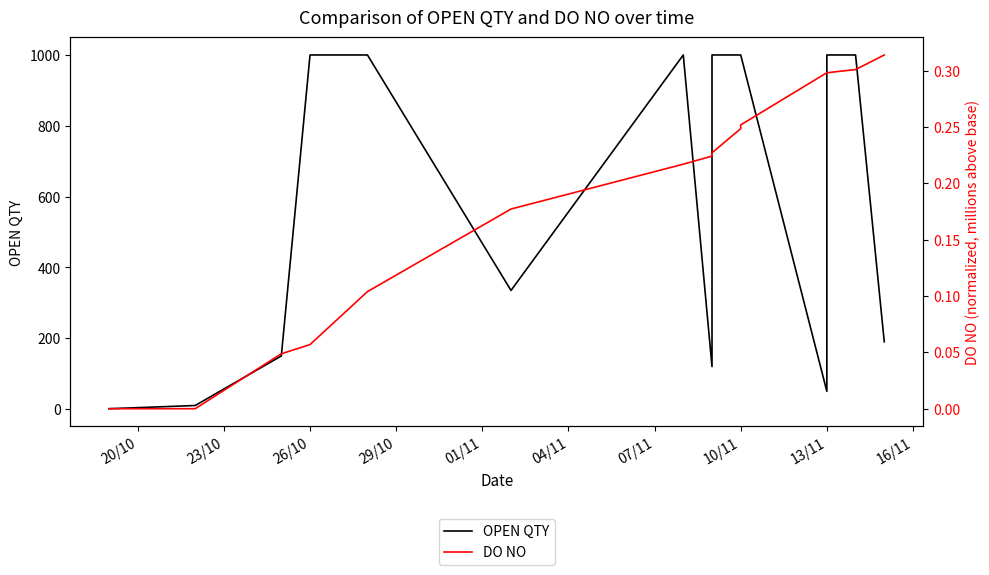

Reading left to right, extract all data points from this chart.

OPEN QTY: 1.0	10.0	150.0	1000.0	1000.0	335.0	1000.0	120.0	1000.0	1000.0	1000.0	50.0	1000.0	1000.0	190.0
DO NO: 0.0	0.0	0.0	0.1	0.1	0.2	0.2	0.2	0.2	0.2	0.3	0.3	0.3	0.3	0.3